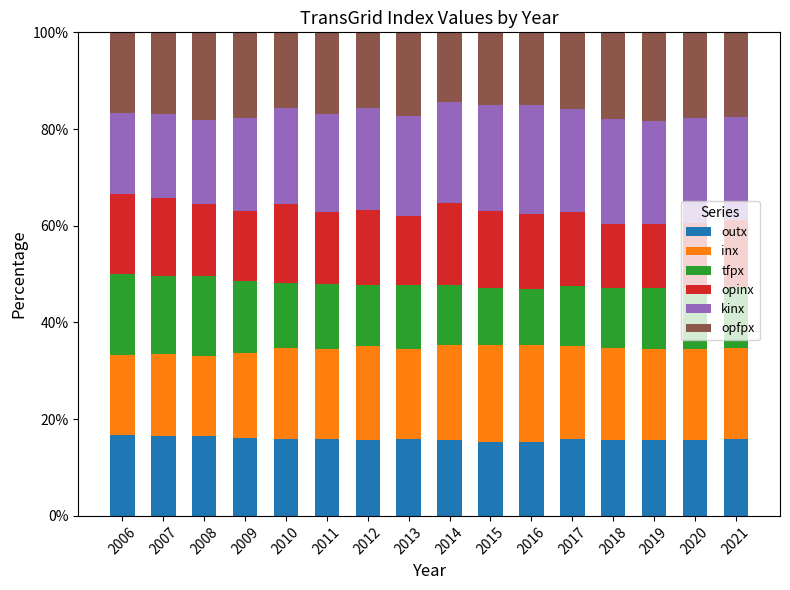

What is the total value across all series at 2010?

100.0